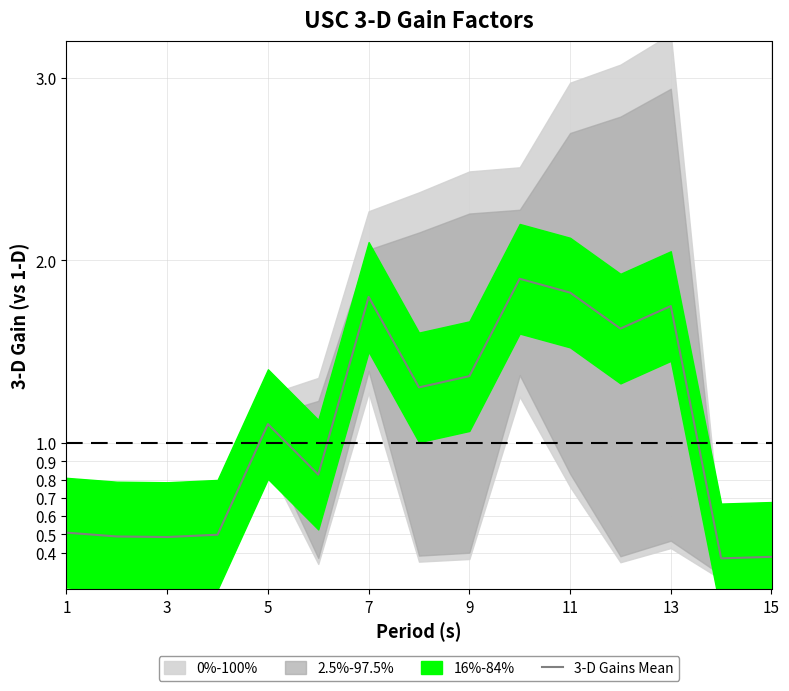

The value of 3-D Gains Mean at 3 is 0.5. True or false?

True